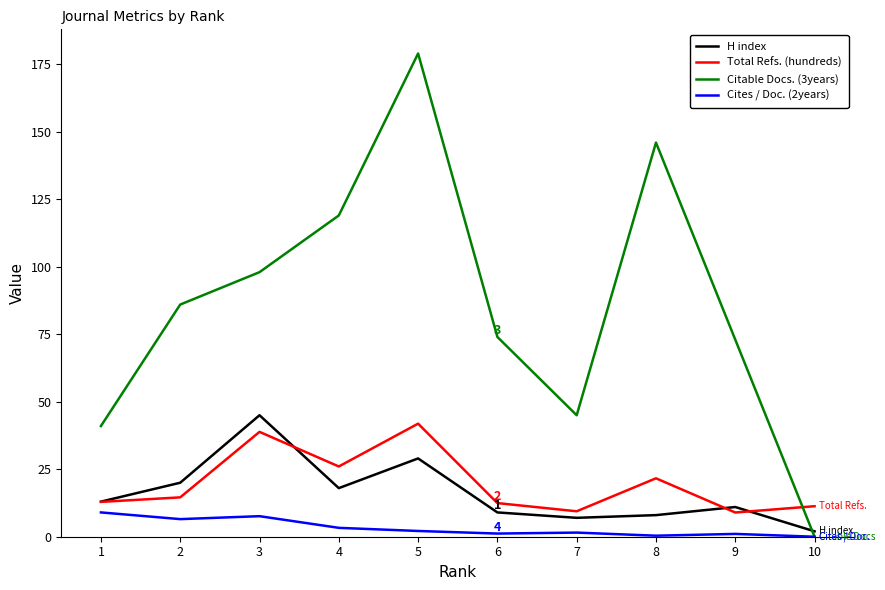

After their last crossing, which series has the higher values: H index or Citable Docs. (3years)?

H index